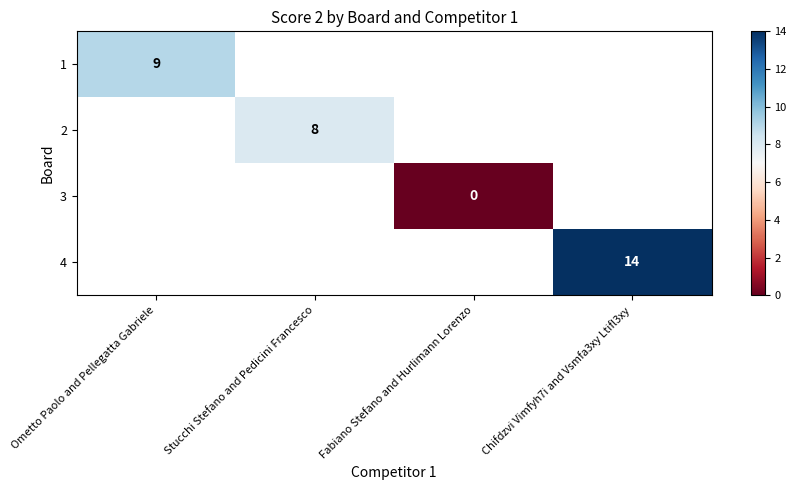

Which label corresponds to the smallest value in the chart?

Fabiano Stefano and Hurlimann Lorenzo